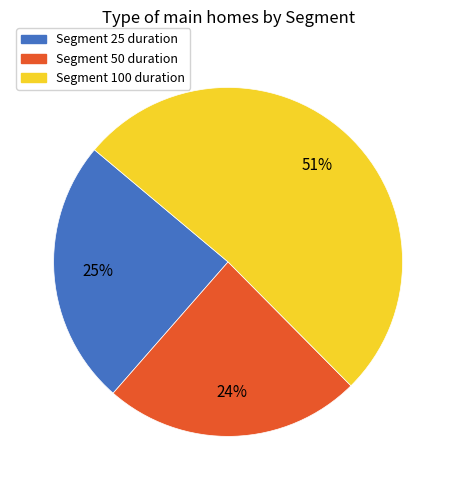

Which category has the biggest portion of the pie?

Segment 100 duration